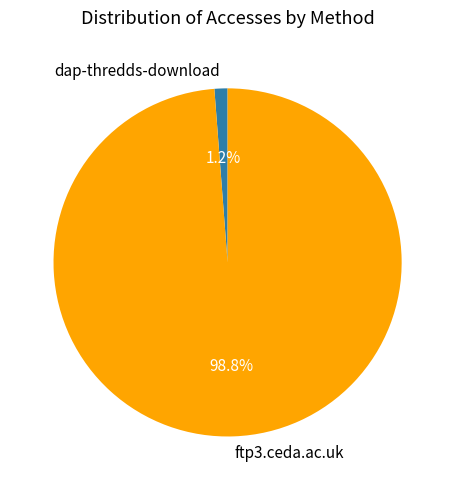

Is it true that dap-thredds-download is 1% of the pie?

True